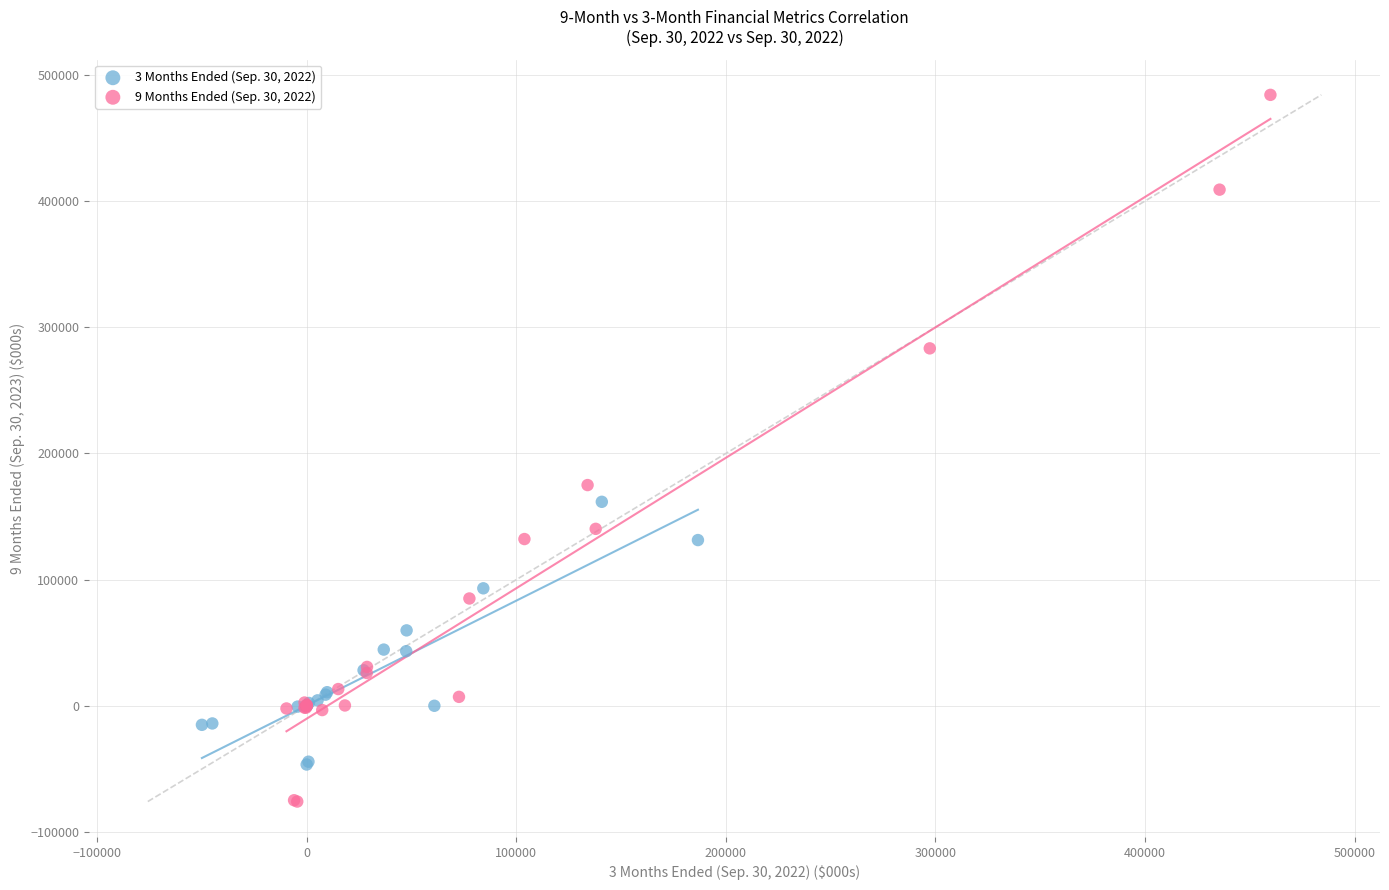

Which series reaches the minimum Y coordinate?

9 Months Ended (Sep. 30, 2022)